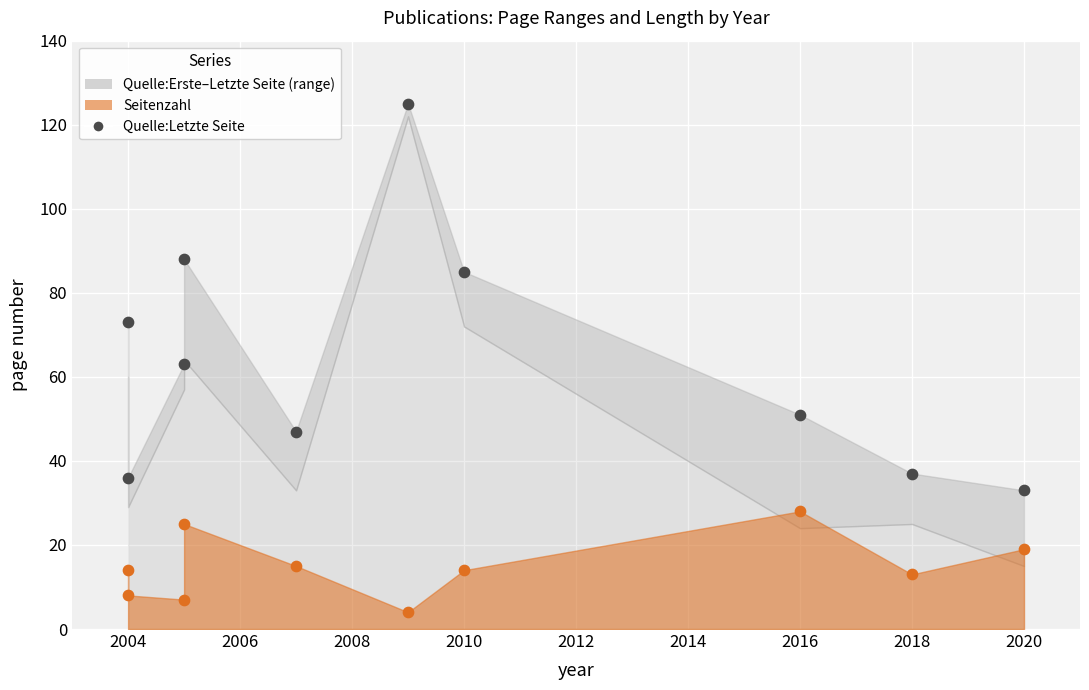

What is the change in value from 2004 to 2010?

+12